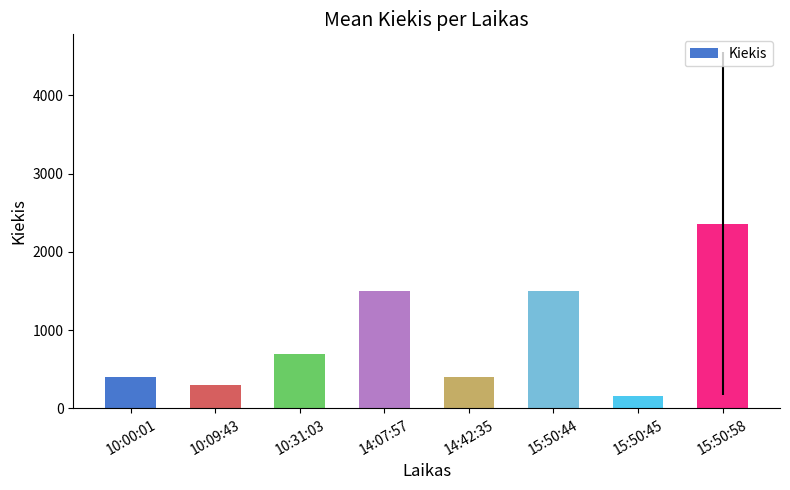

The value at 14:07:57 is 1500.0. True or false?

True